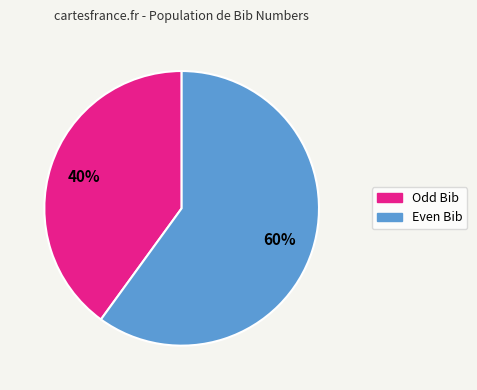

To the nearest percent, what is the average slice percentage?

50%